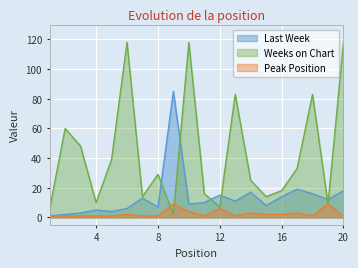

What are all the series names shown in the legend?

Last Week, Weeks on Chart, Peak Position